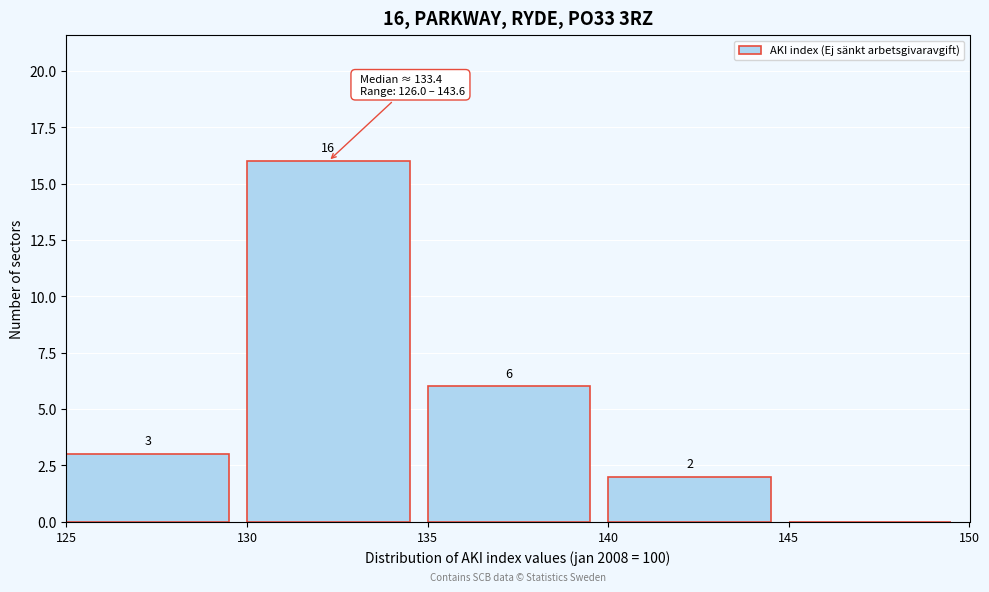

Which range on the x-axis has the tallest bar?

130 to 135